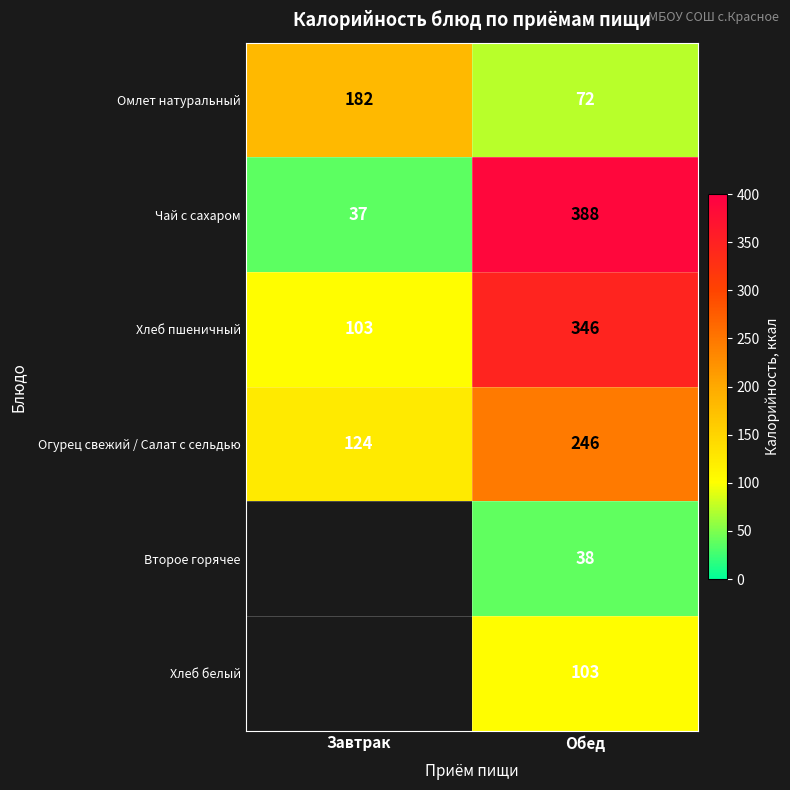

What is the difference between the highest and lowest values at Обед?

350